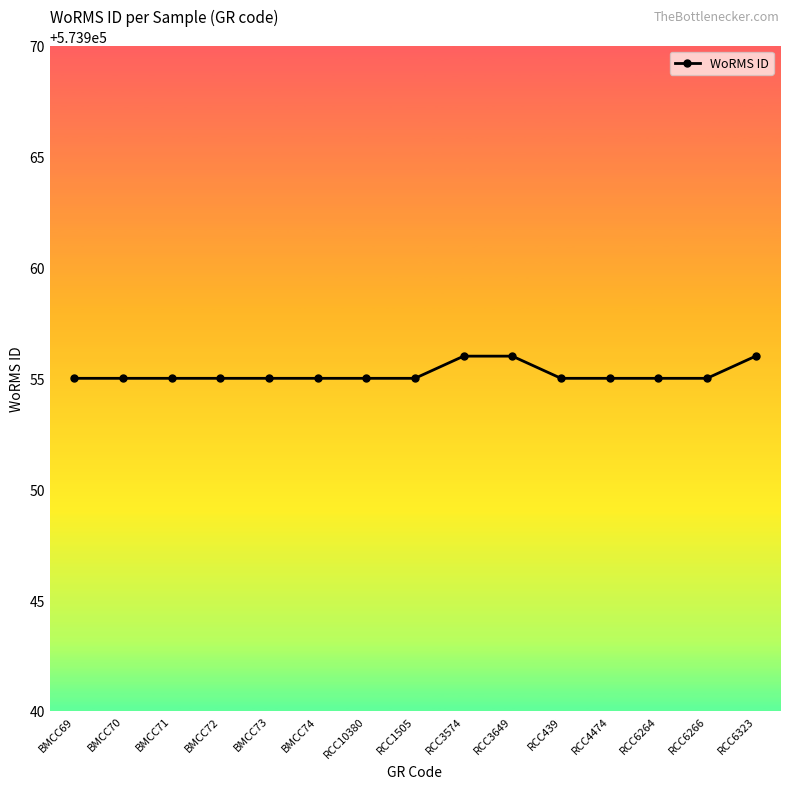

What is the label of the 5th point from the left?

BMCC73